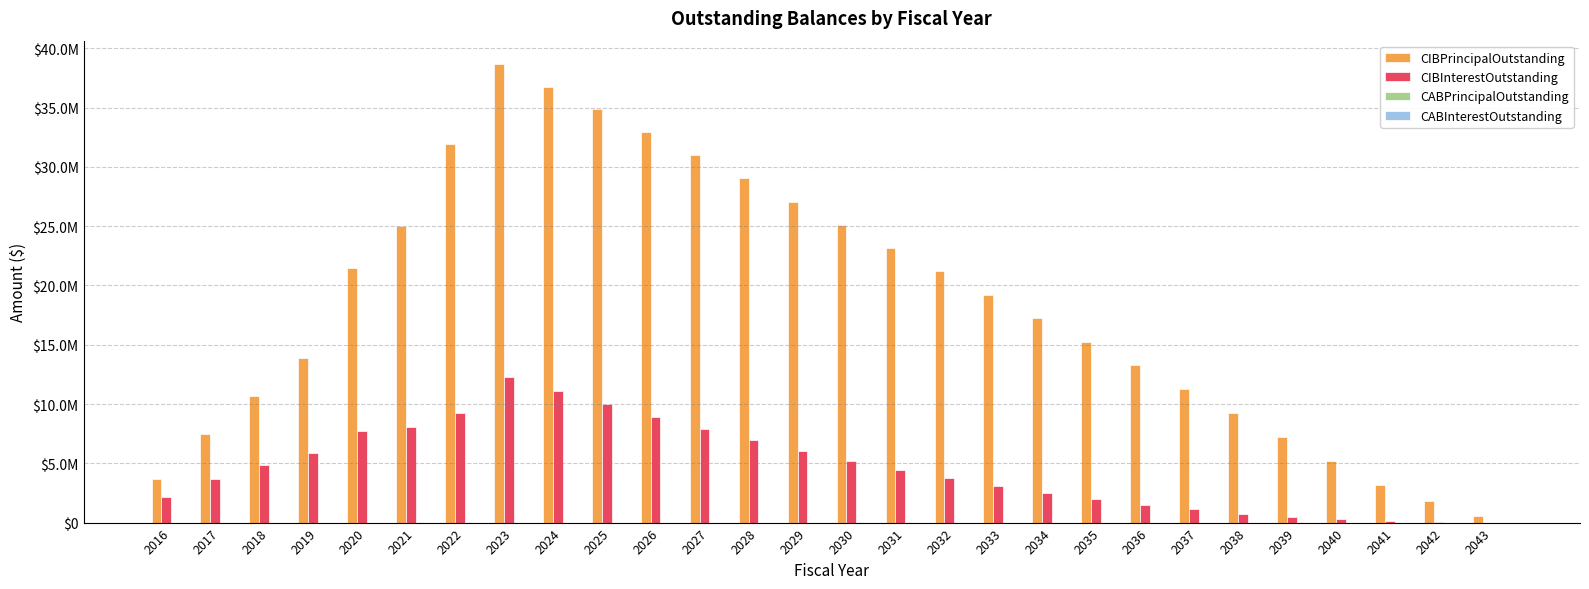

At which label does CIBInterestOutstanding reach its peak?

2023